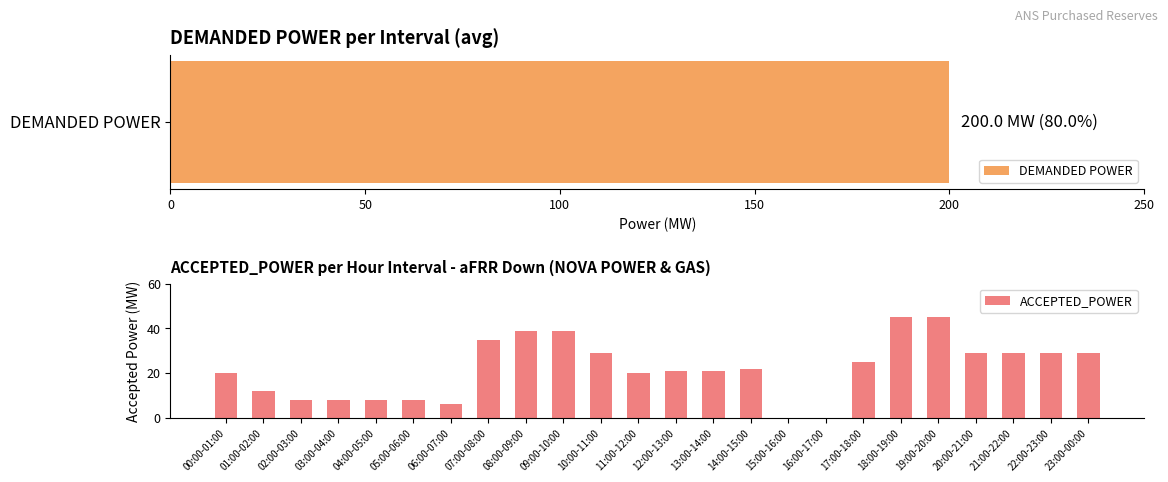

Is it true that ACCEPTED_POWER equals 46 at 23:00-00:00?

False